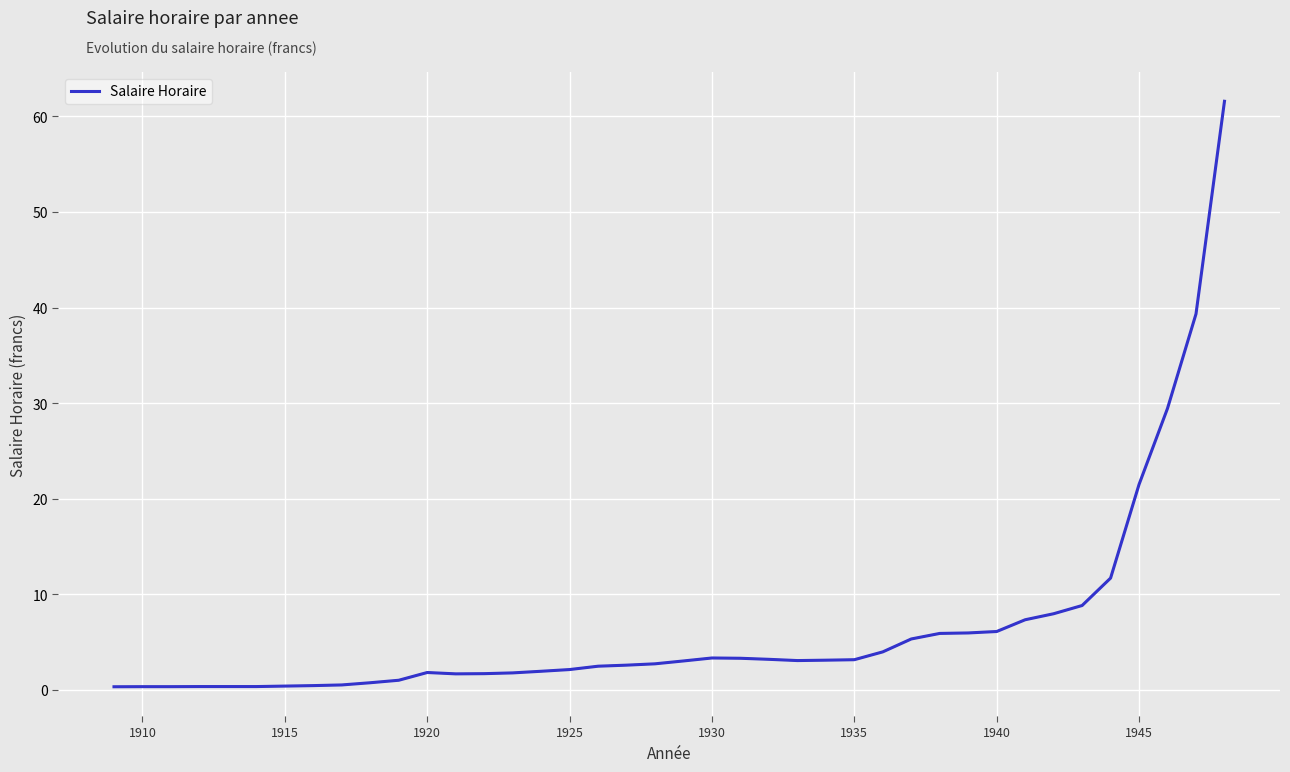

Reading left to right, extract all data points from this chart.

0.3	0.3	0.3	0.3	0.3	0.3	0.4	0.4	0.5	0.7	1.0	1.8	1.7	1.7	1.8	1.9	2.1	2.5	2.6	2.7	3.0	3.3	3.3	3.2	3.1	3.1	3.1	4.0	5.3	5.9	6.0	6.1	7.3	8.0	8.8	11.7	21.5	29.4	39.3	61.6